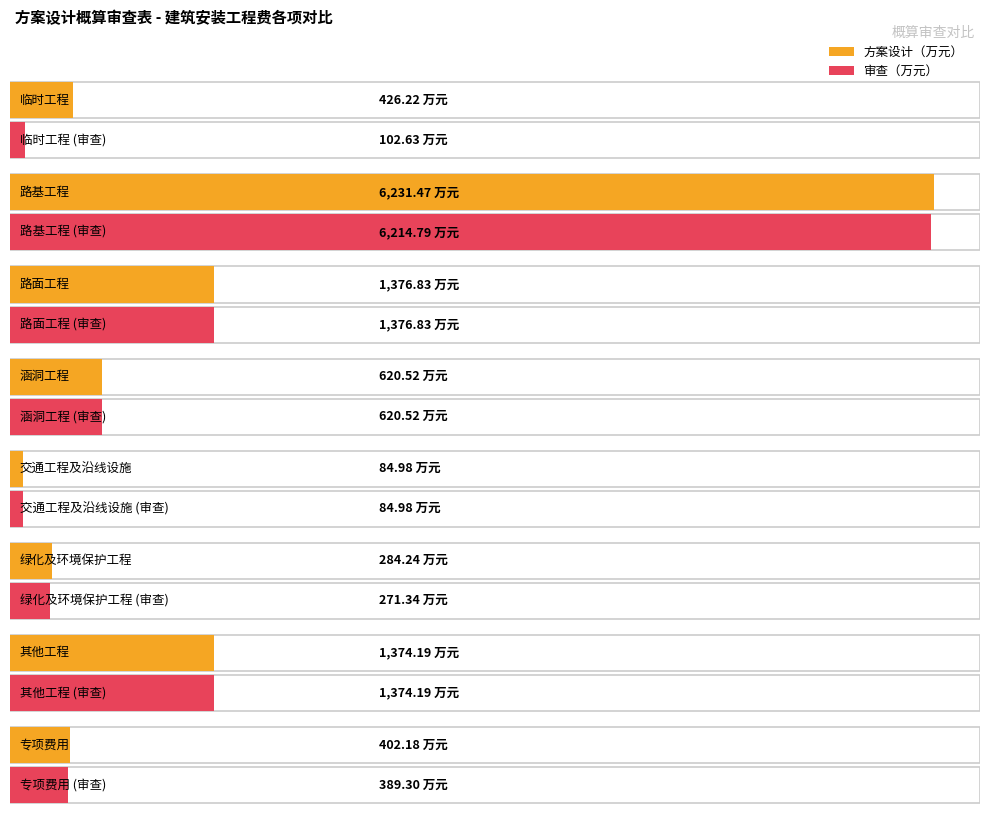

Rank the series by their maximum value, from lowest to highest.

审查（万元）, 方案设计（万元）